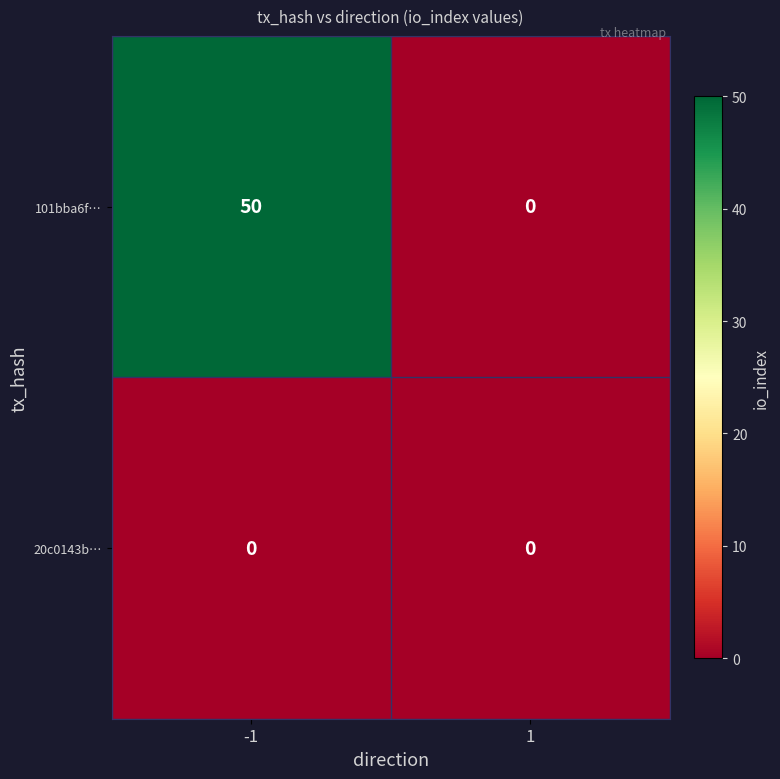

Which series has the widest spread of values?

101bba6f…